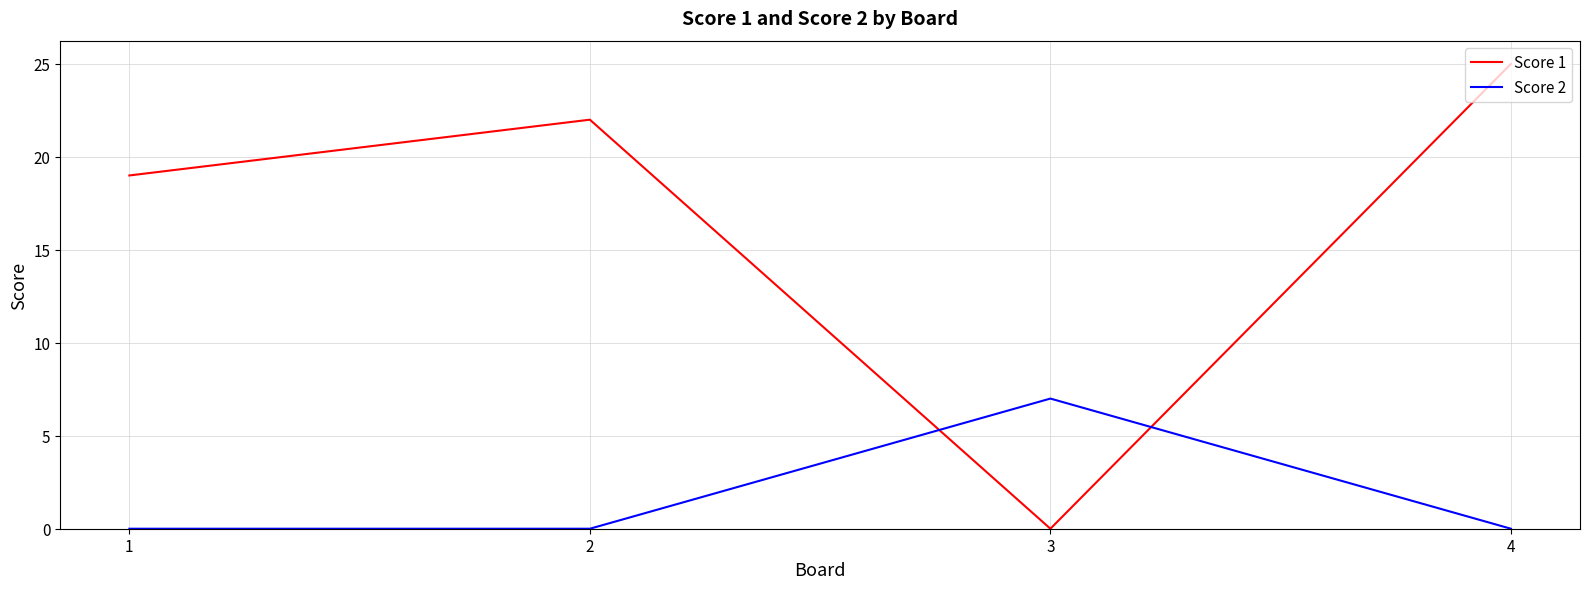

What is the sum of all Score 2 values?

7